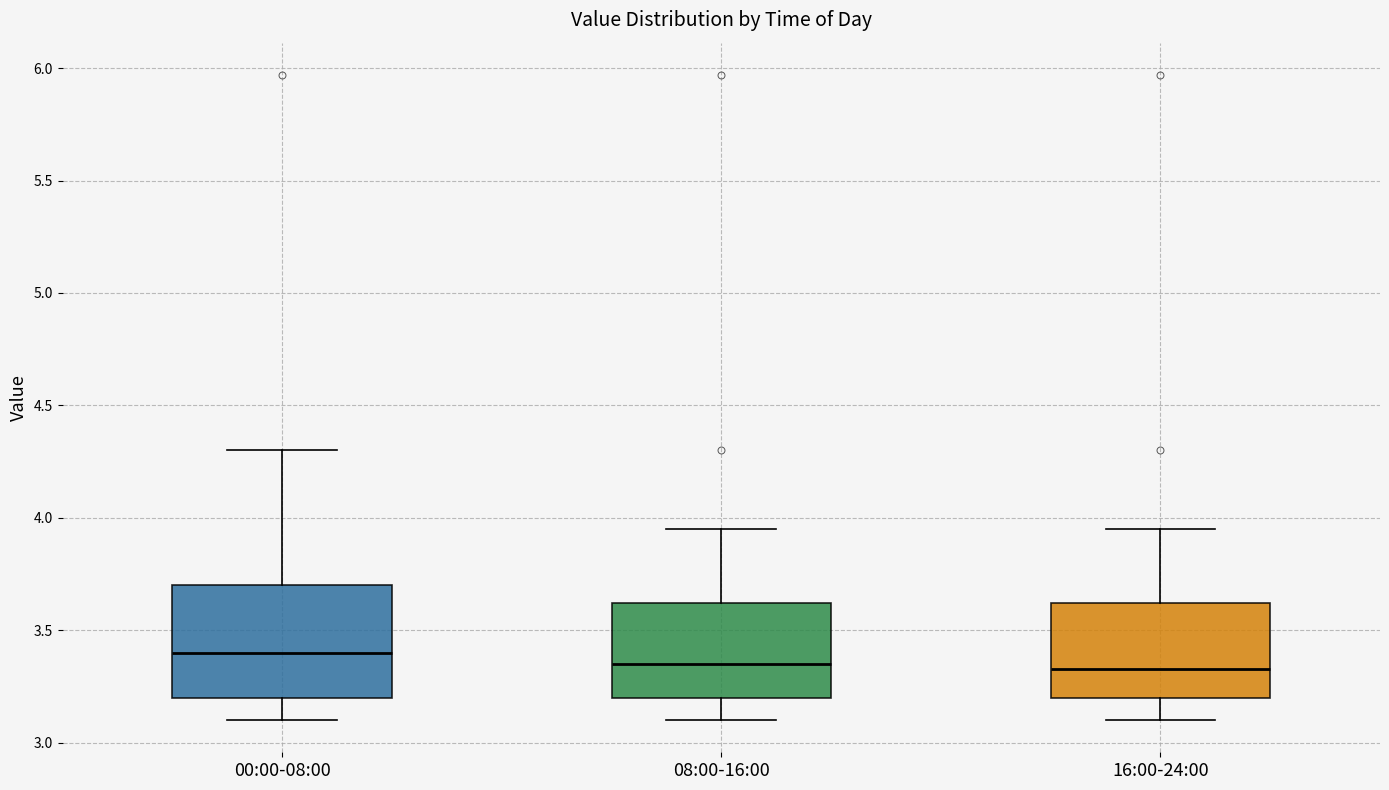

Reading left to right, transcribe this box plot: for each box, give where its median line is, the range the box spans, and where its two whiskers end, as read against the y-axis. The values are not printed on the chart, so give them approximately, as read against the axis.

00:00-08:00: median 3.40, box 3.20 to 3.70, whiskers 3.10 to 4.30
08:00-16:00: median 3.35, box 3.20 to 3.60, whiskers 3.10 to 3.95
16:00-24:00: median 3.35, box 3.20 to 3.60, whiskers 3.10 to 3.95